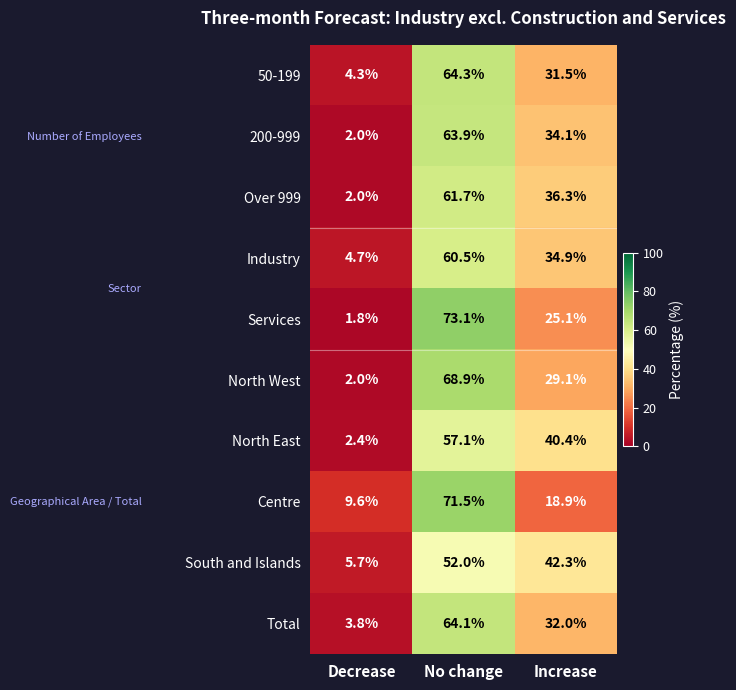

The value of Total at Decrease is 6.0. True or false?

False